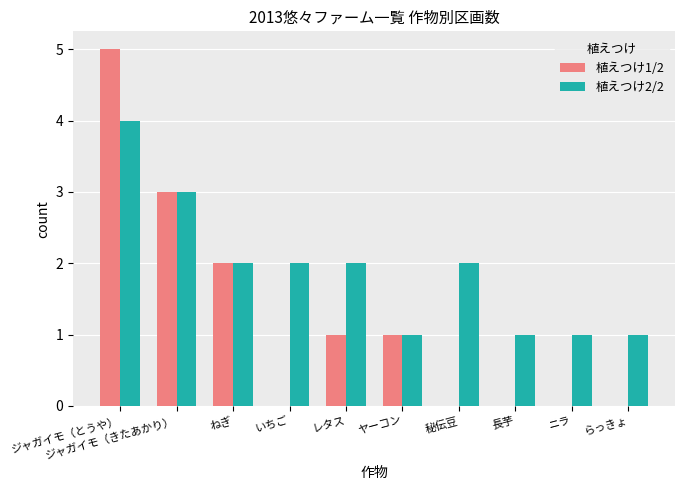

What is the sum of the 植えつけ1/2 values at 長芋 and レタス?

1